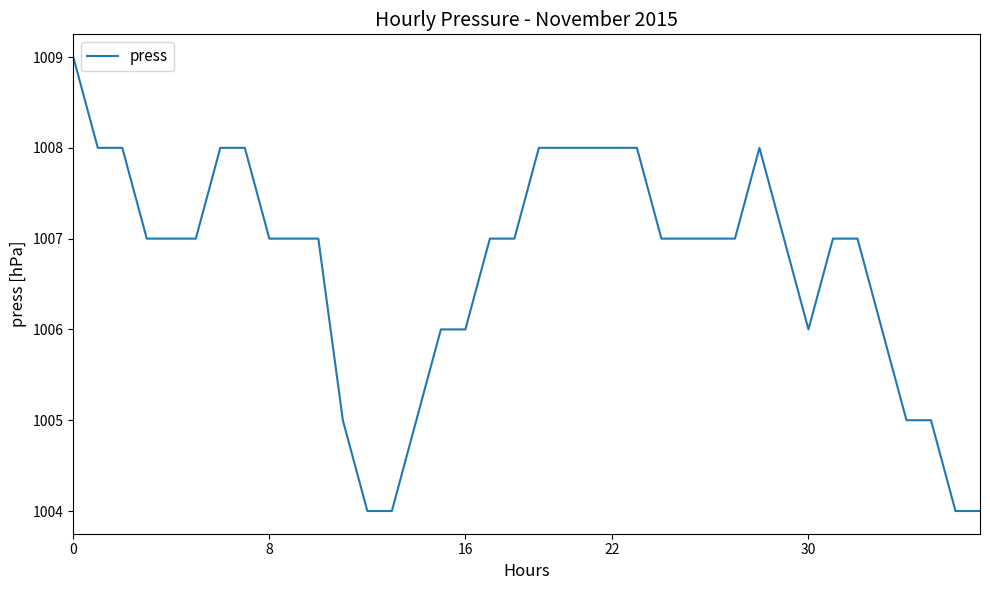

What is the minimum value shown in the chart?

1004